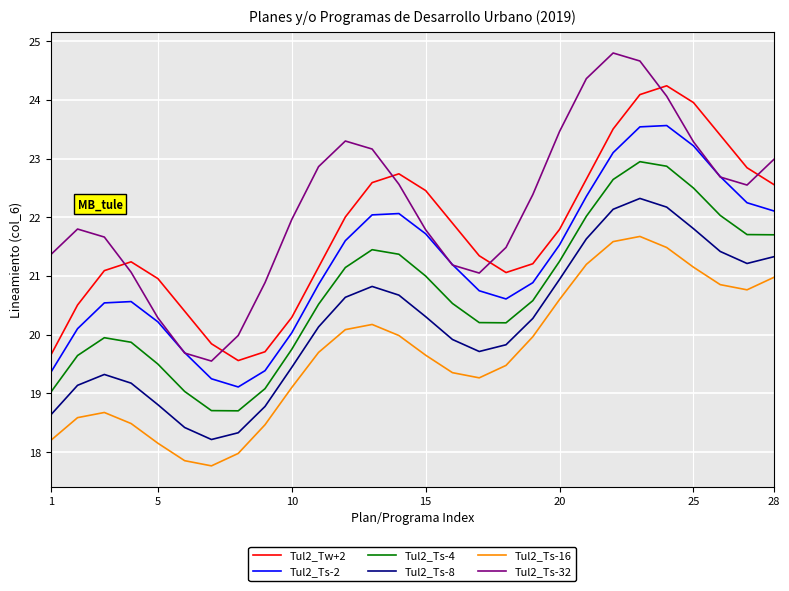

True or false: Tul2_Ts-16 and Tul2_Tw+2 intersect in this chart.

False